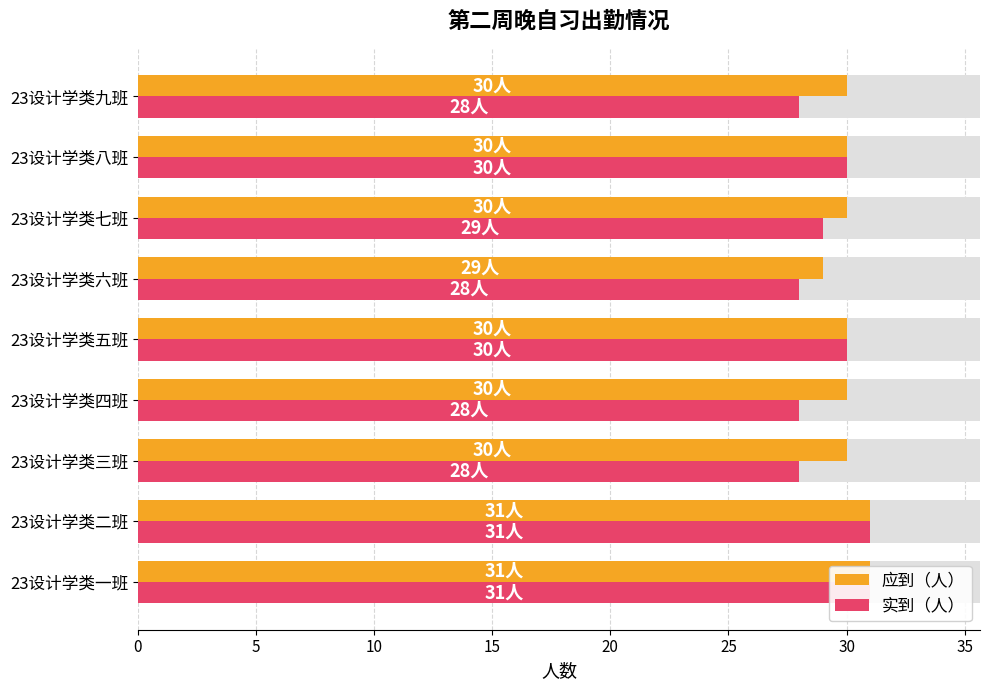

Which series changed the most between 23设计学类二班 and 23设计学类八班?

应到（人）